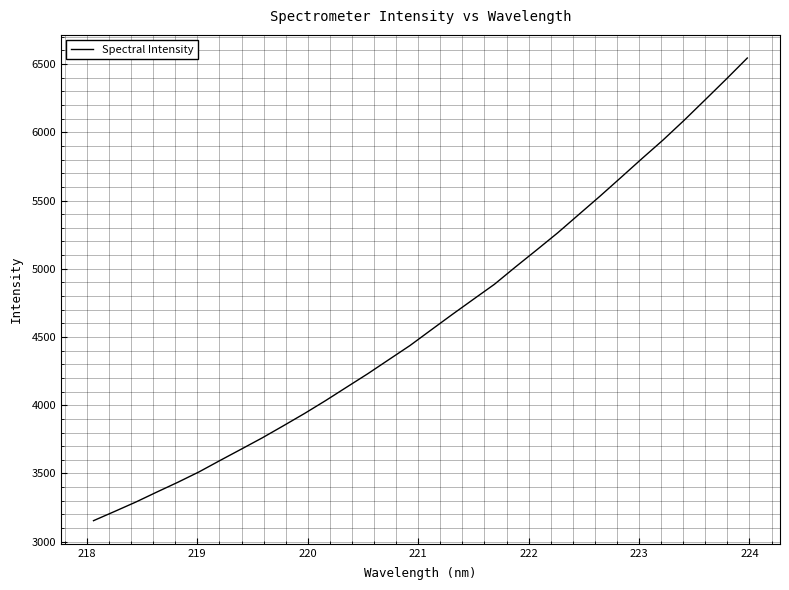

Count the number of values greater than 4552.

16